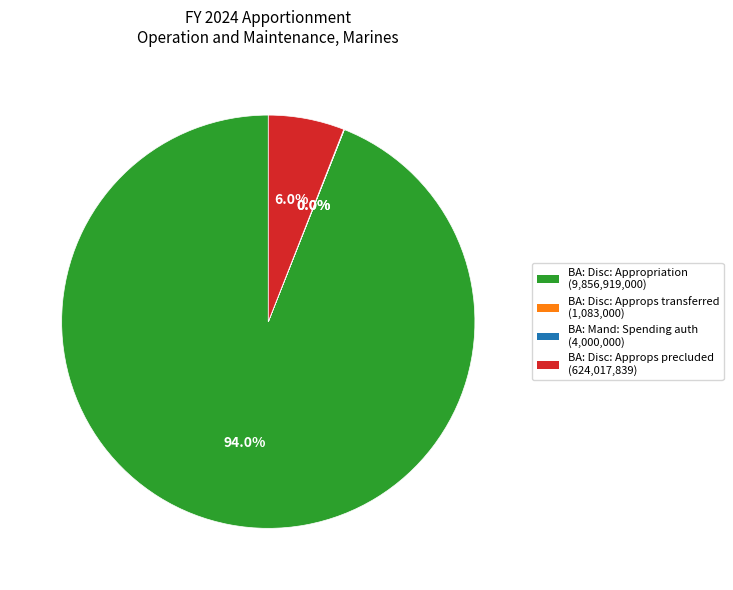

Does any single category account for the majority?

Yes